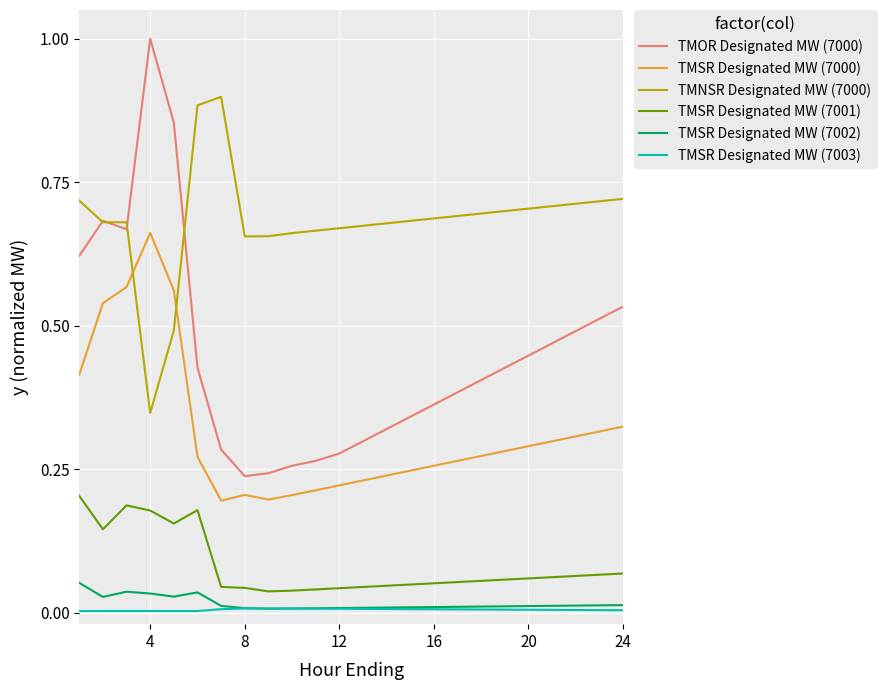

Rank the series by their maximum value, from highest to lowest.

TMOR Designated MW (7000), TMNSR Designated MW (7000), TMSR Designated MW (7000), TMSR Designated MW (7001), TMSR Designated MW (7002), TMSR Designated MW (7003)